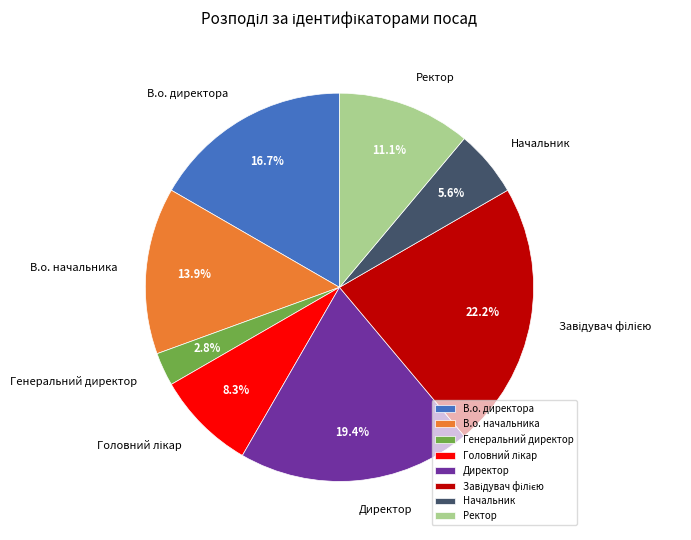

Is there a majority slice in this chart?

No